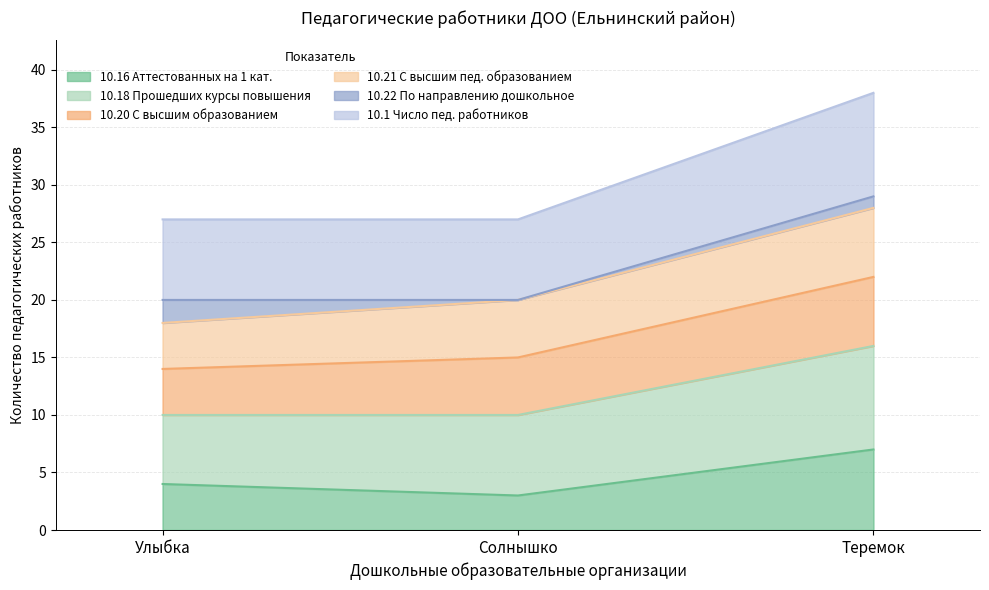

At which category is the sum across all series the highest?

Теремок